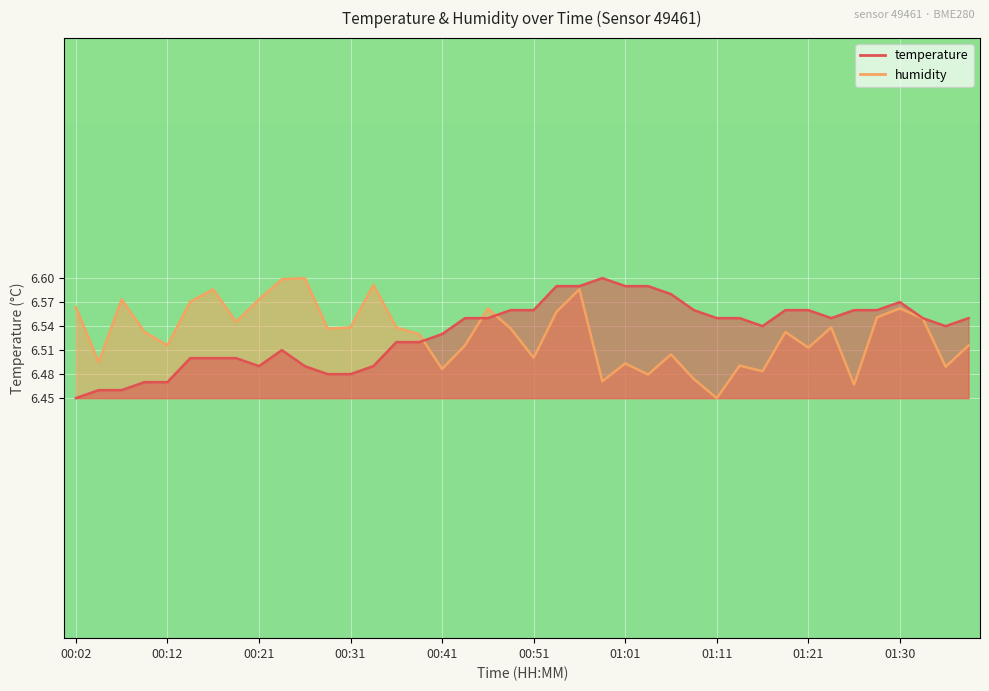

What is the sum of all temperature values?

261.3